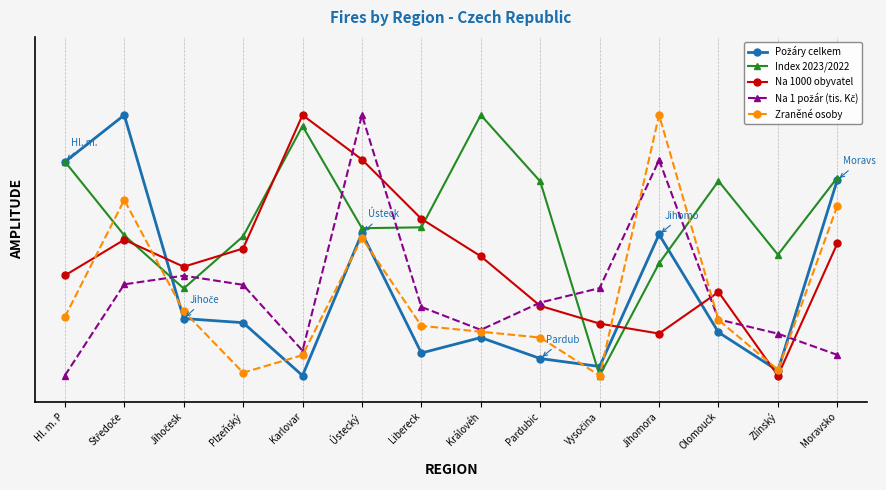

How many times do Na 1 požár (tis. Kč) and Zraněné osoby cross each other?

4